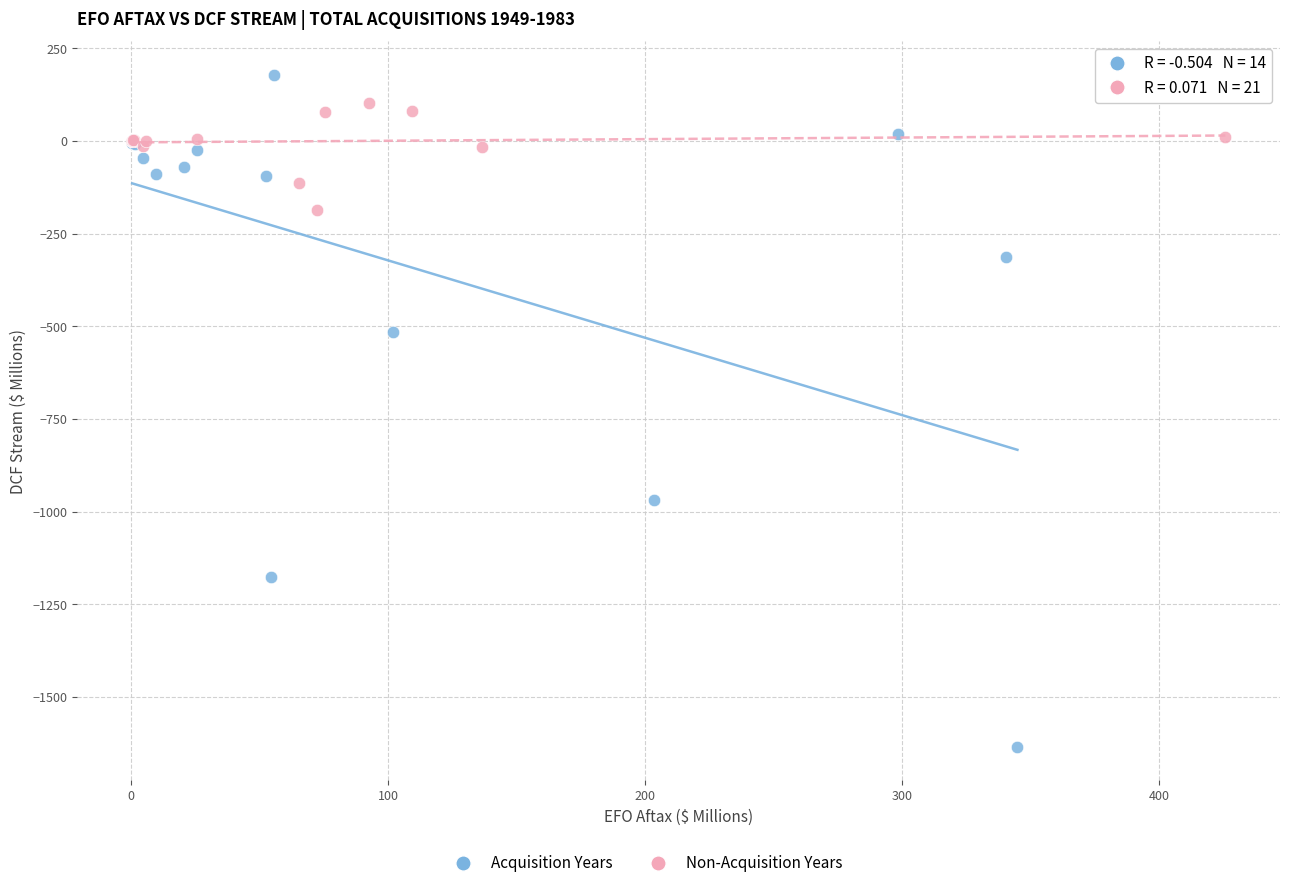

Which series has the largest Y range (max minus min)?

Acquisition Years